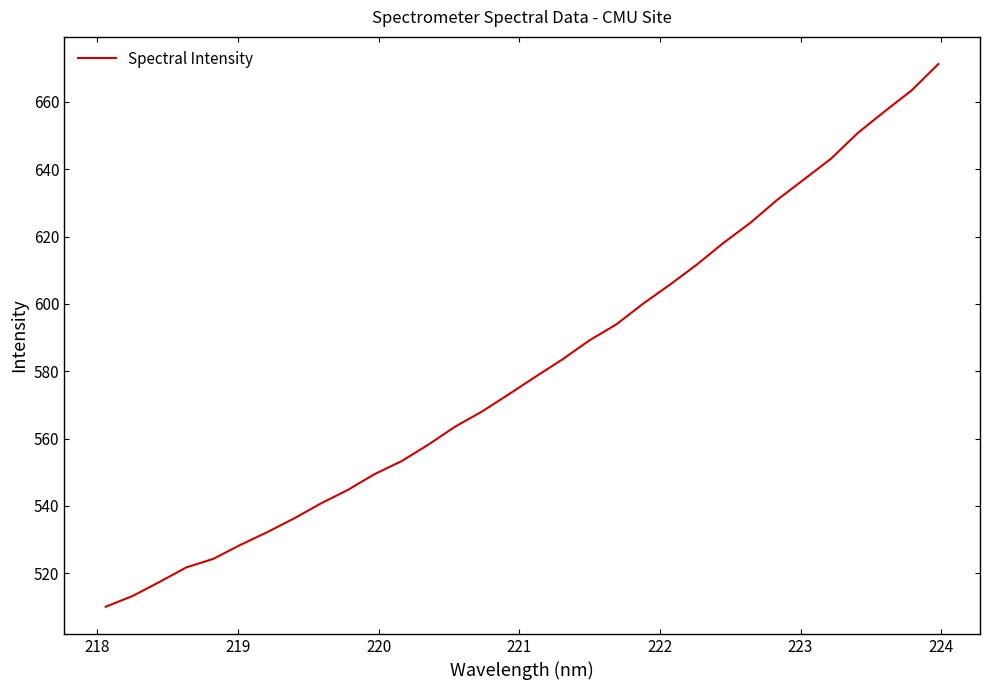

What is the greatest value displayed?

671.2